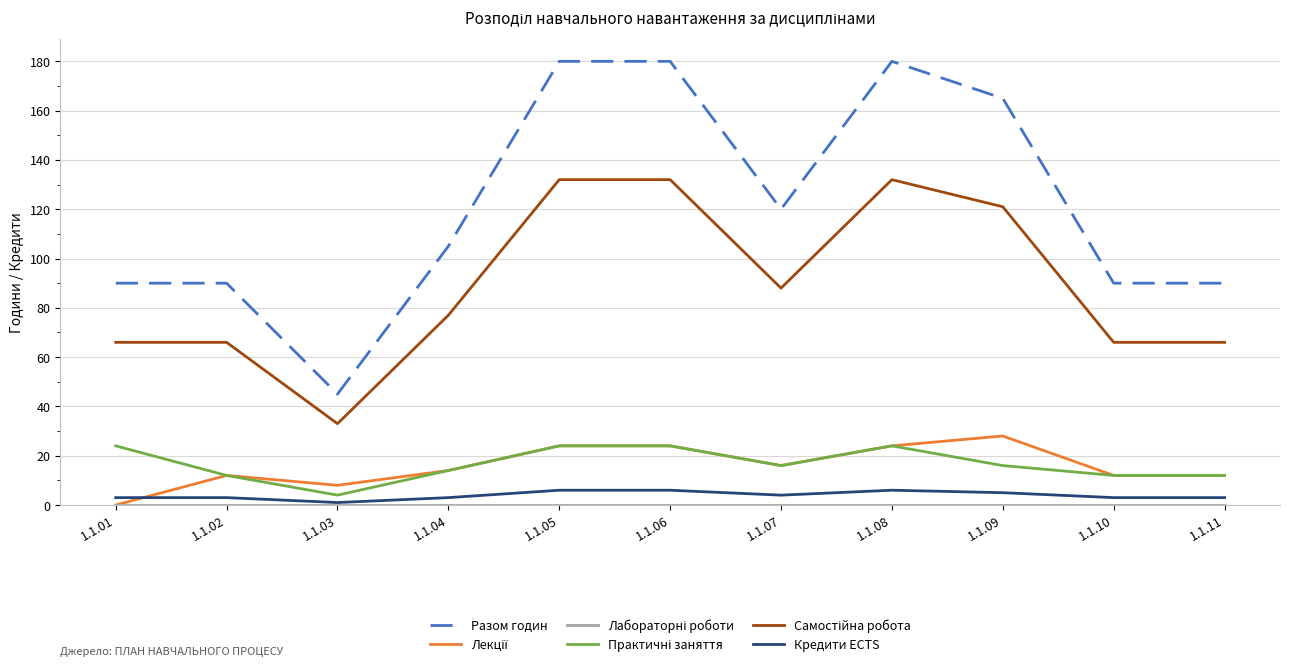

True or false: Разом годин has a value of 168 at 1.1.07.

False